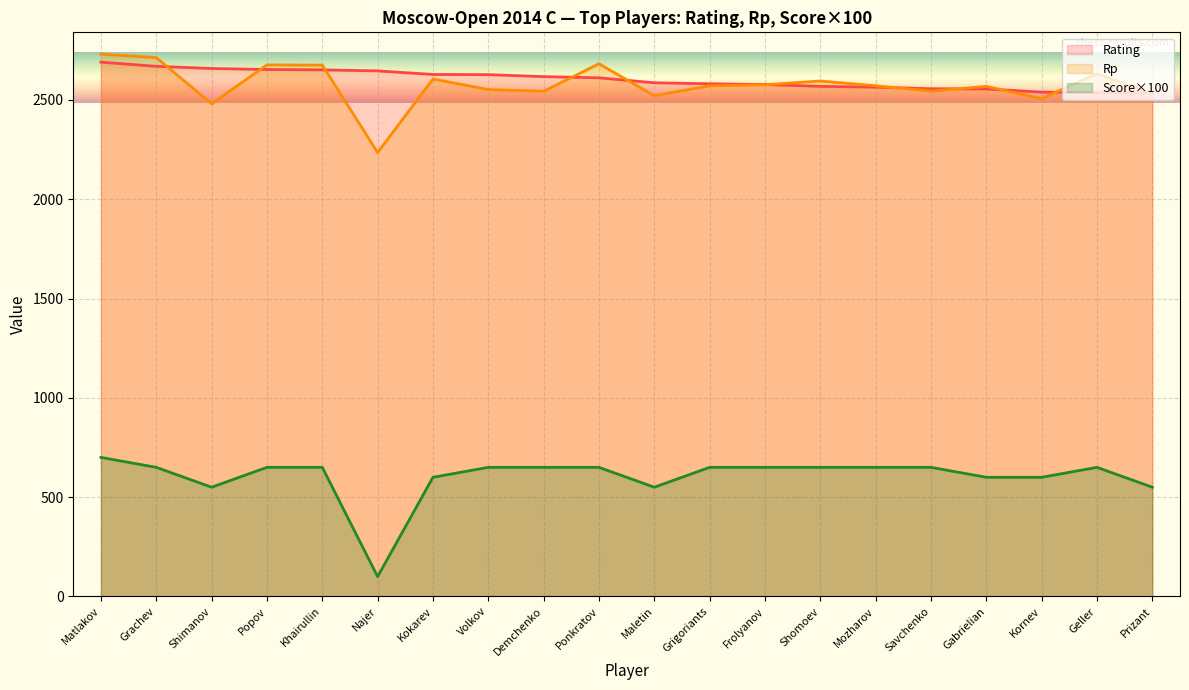

Rank the series by their maximum value, from lowest to highest.

Score×100, Rating, Rp